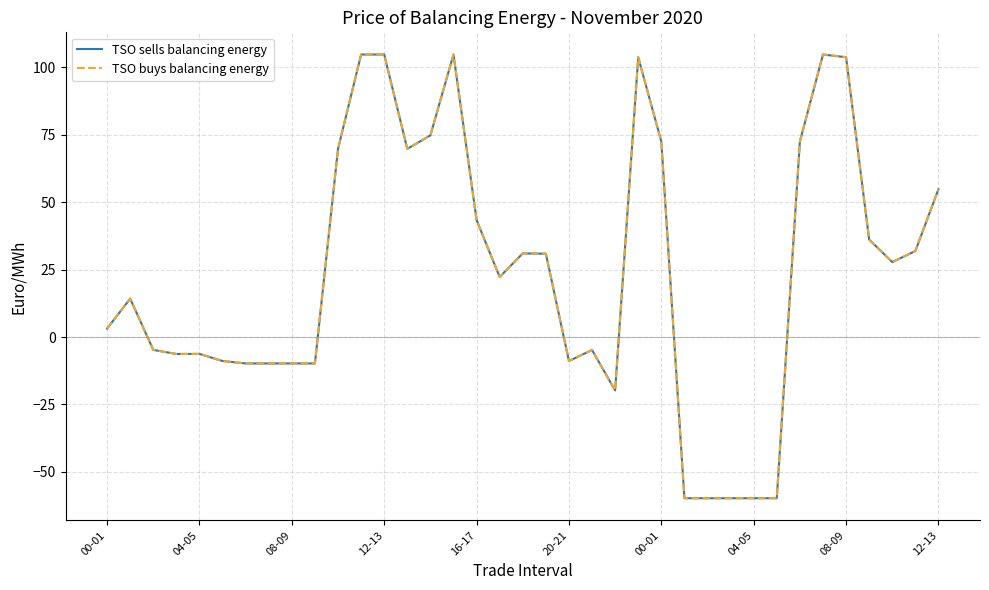

Is this an area chart (filled region under the line)?

No